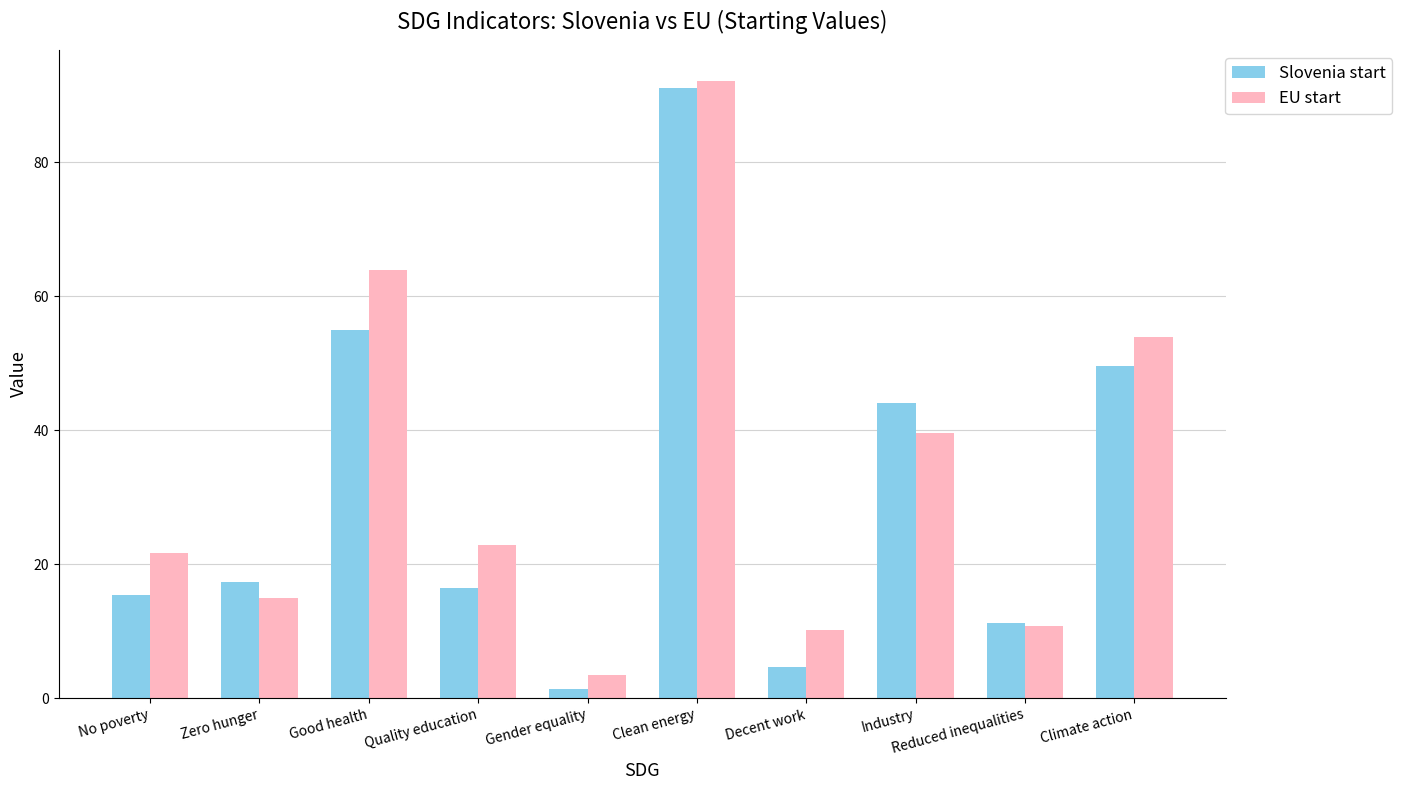

Reading left to right, transcribe all the data shown in this chart.

Slovenia start: No poverty=15.4	Zero hunger=17.3	Good health=55.0	Quality education=16.4	Gender equality=1.4	Clean energy=91.1	Decent work=4.6	Industry=44.1	Reduced inequalities=11.2	Climate action=49.7
EU start: No poverty=21.7	Zero hunger=14.9	Good health=64.0	Quality education=22.9	Gender equality=3.4	Clean energy=92.2	Decent work=10.1	Industry=39.6	Reduced inequalities=10.8	Climate action=53.9